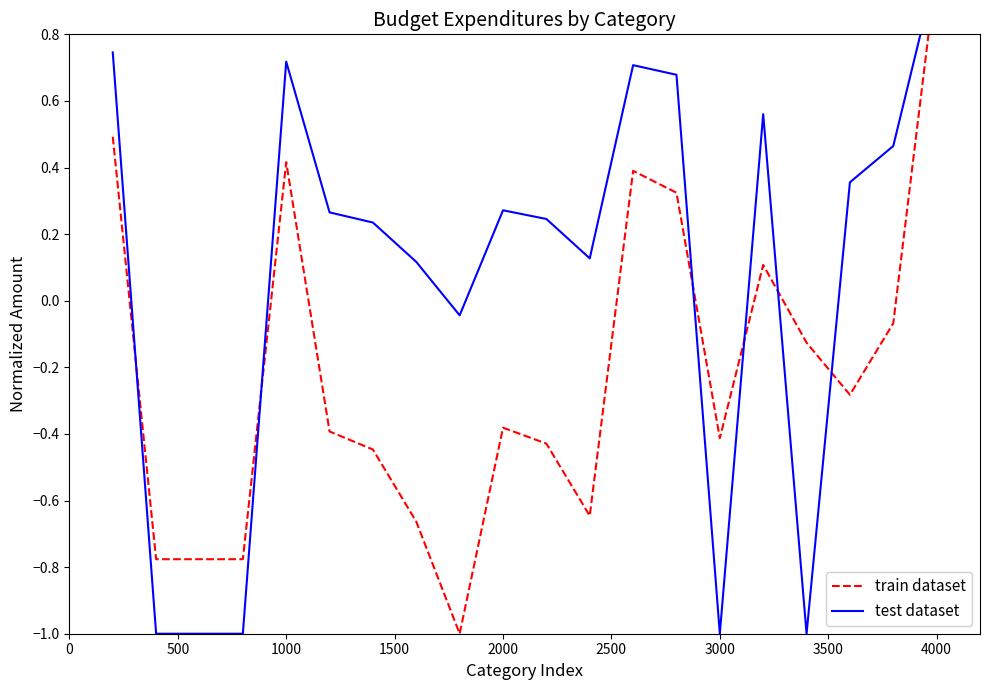

In test dataset, how many points are lower than both neighbors (excluding endpoints)?

4